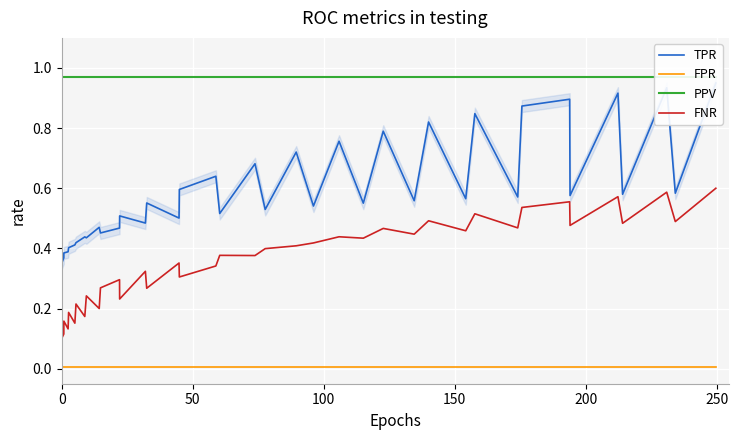

The TPR series shows 0.3 at 21. True or false?

False